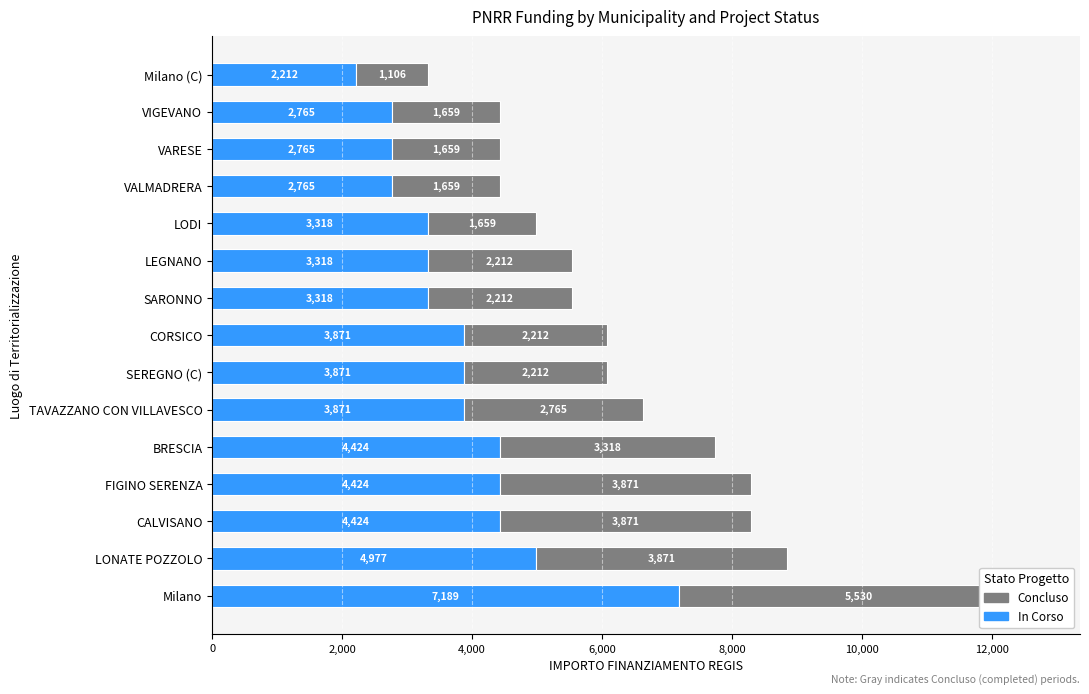

How many bars are there in total?

30